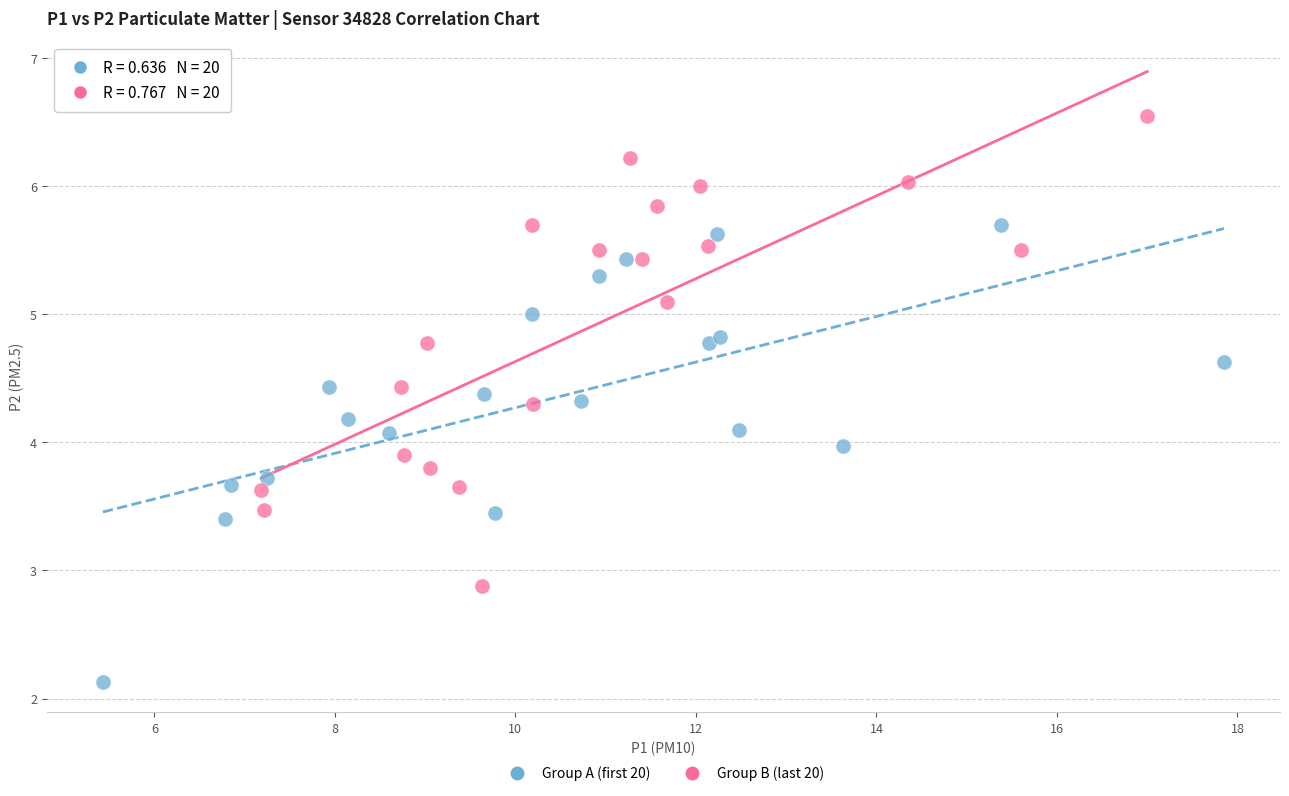

Which series has the largest Y range (max minus min)?

Group B (last 20)